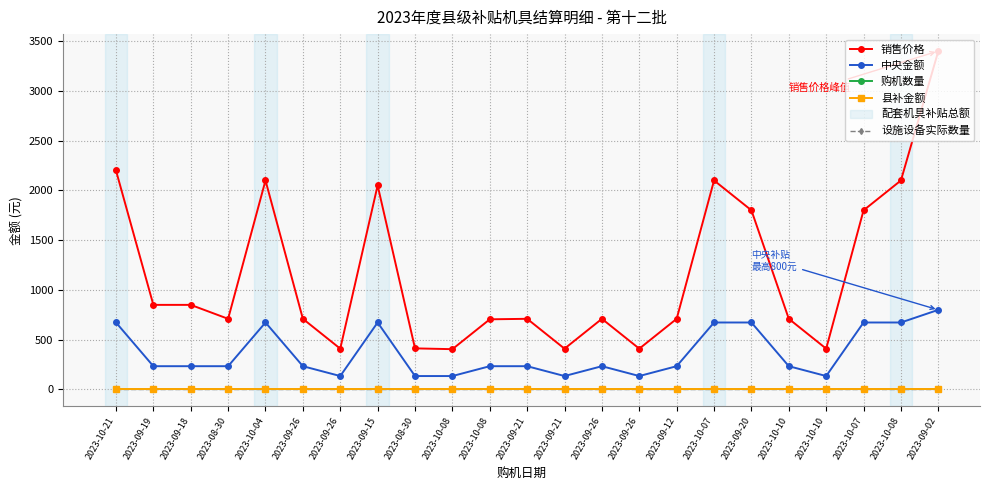

At which label is 设施设备实际数量 closest to 0?

2023-10-21